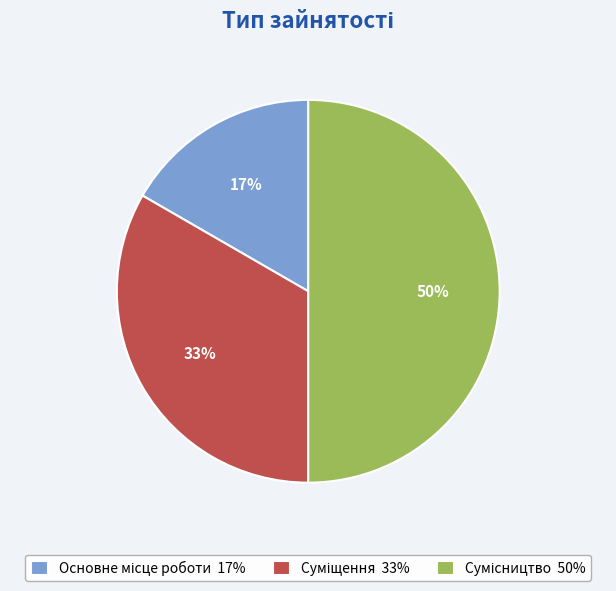

How many segments does this pie chart have?

3